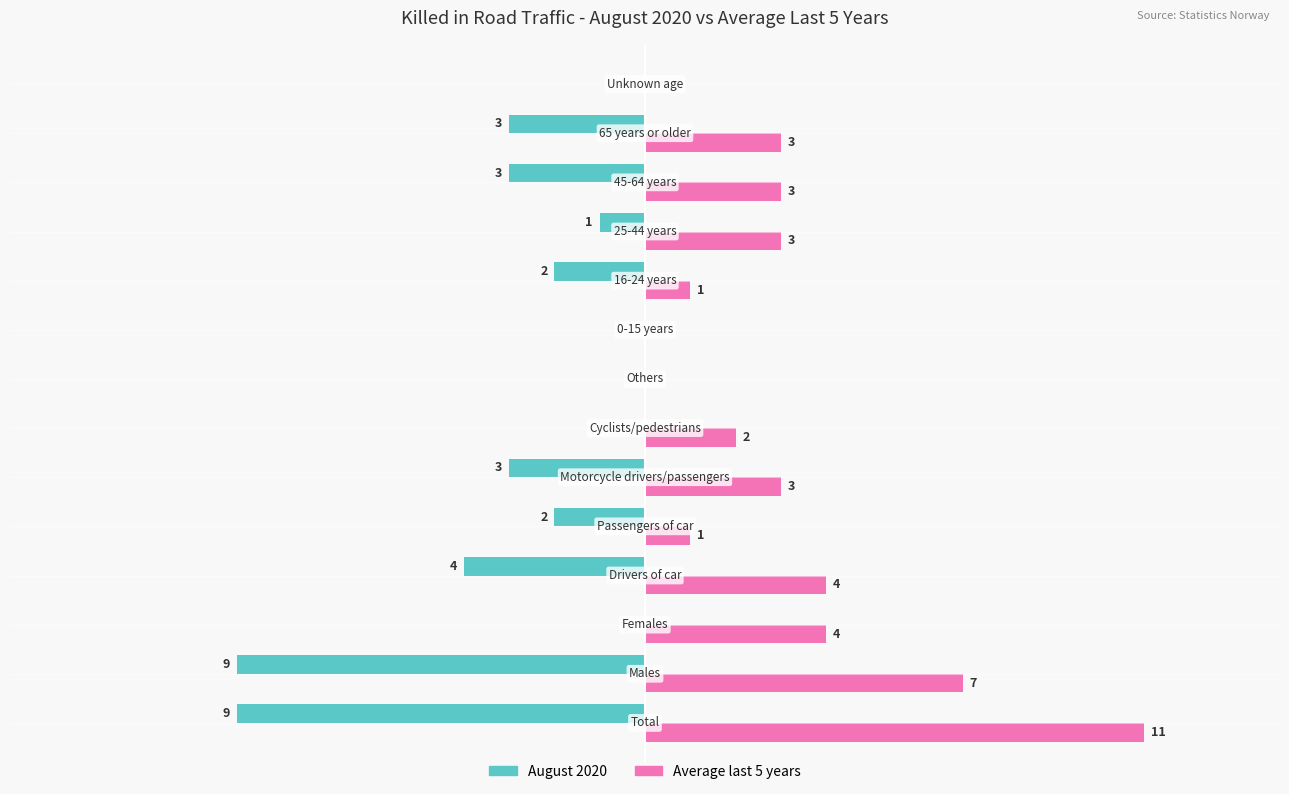

Which series has the largest total across all categories?

Average last 5 years